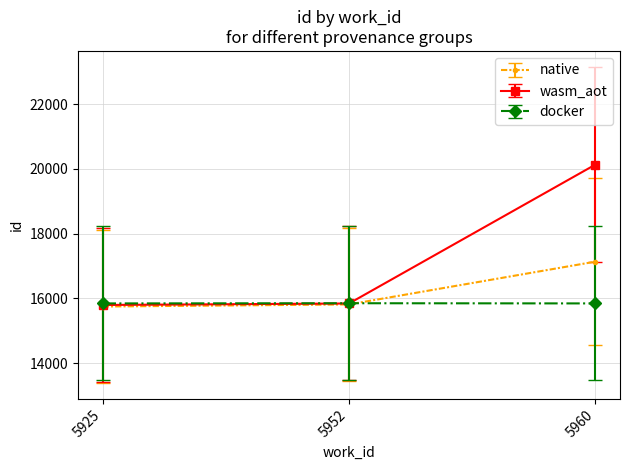

What is the greatest value displayed?

20133